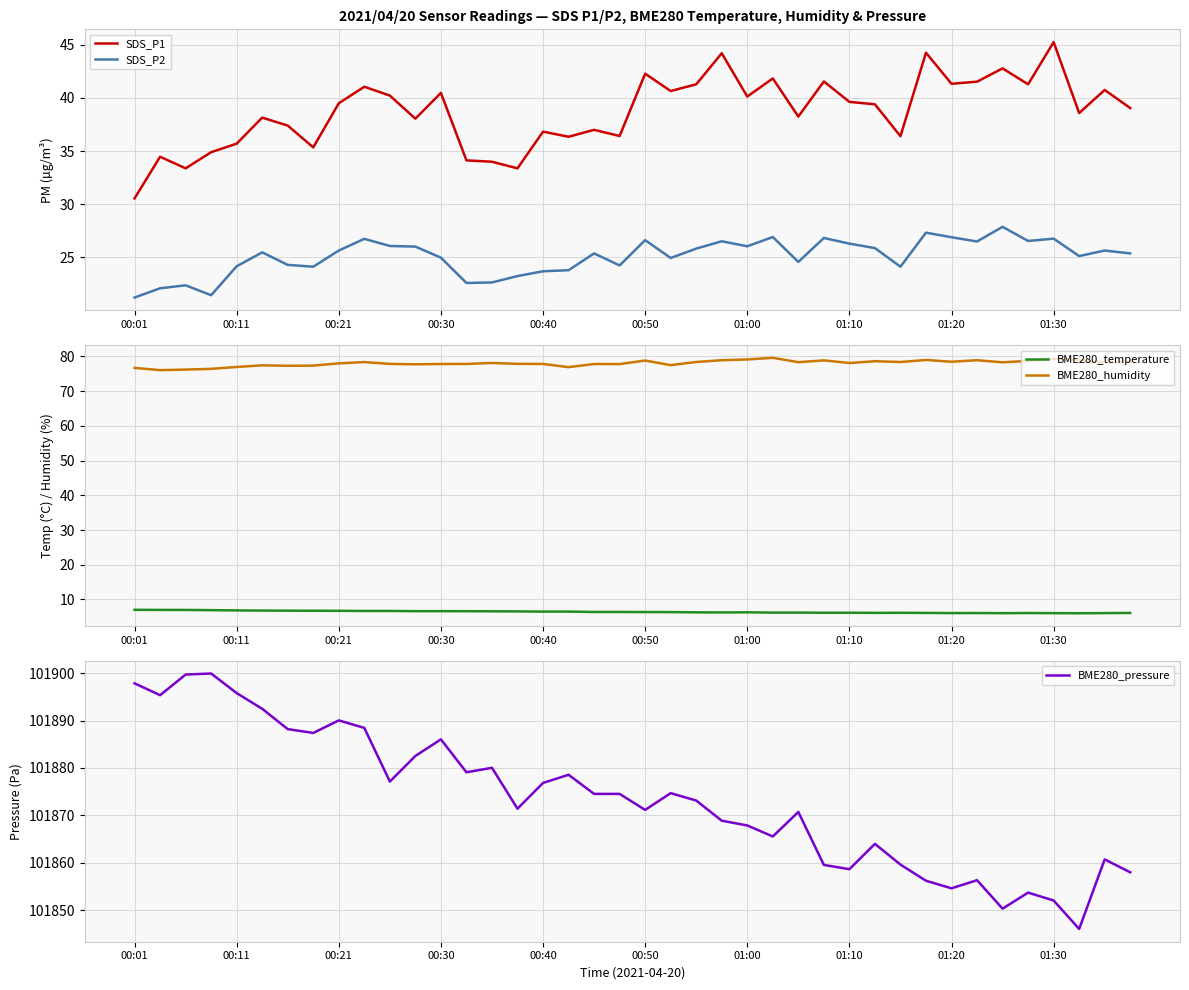

Which category has the lowest value in the SDS_P1 series?

00:01